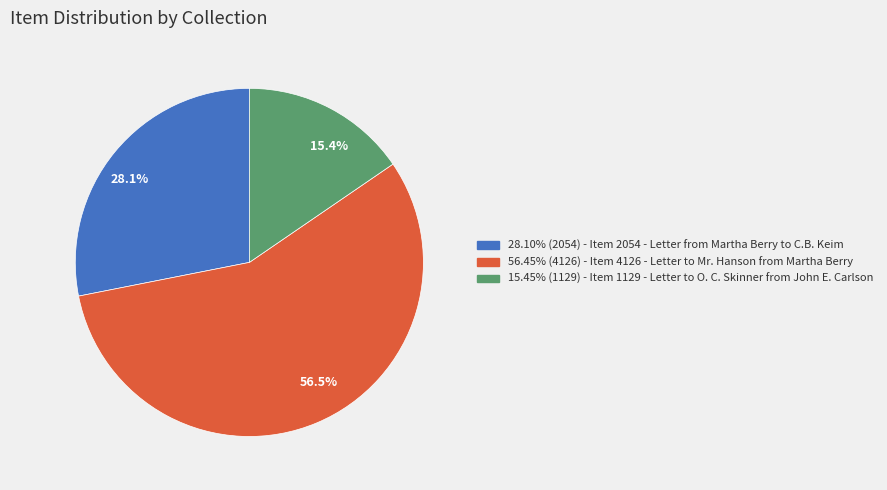

Rank the categories by value from lowest to highest.

15.4%, 28.1%, 56.5%